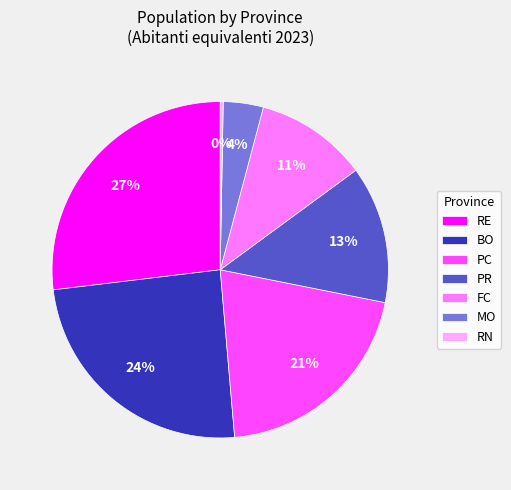

How many slices are in this pie chart?

7